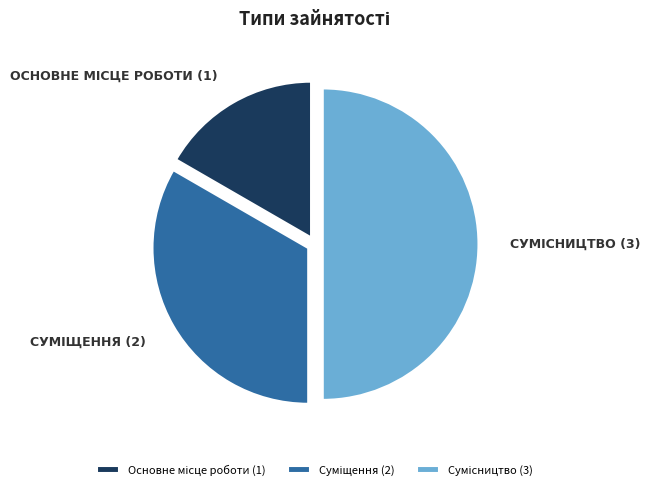

How many segments does this pie chart have?

3